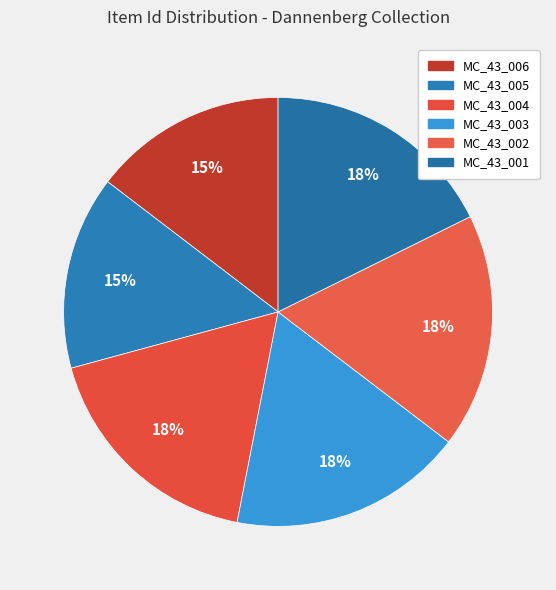

How many segments does this pie chart have?

6